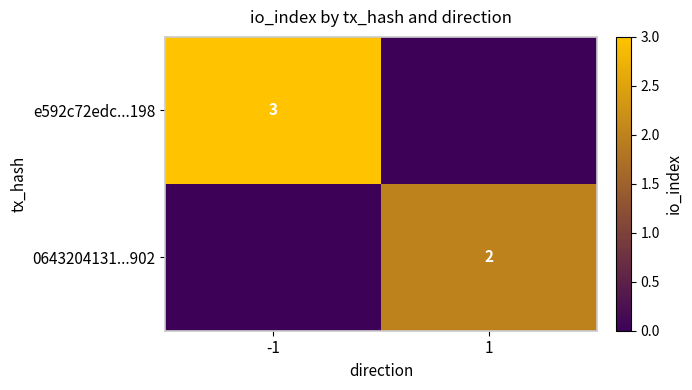

Is the value of e592c72edc...198 at -1 greater than the value of 0643204131...902 at 1?

Yes